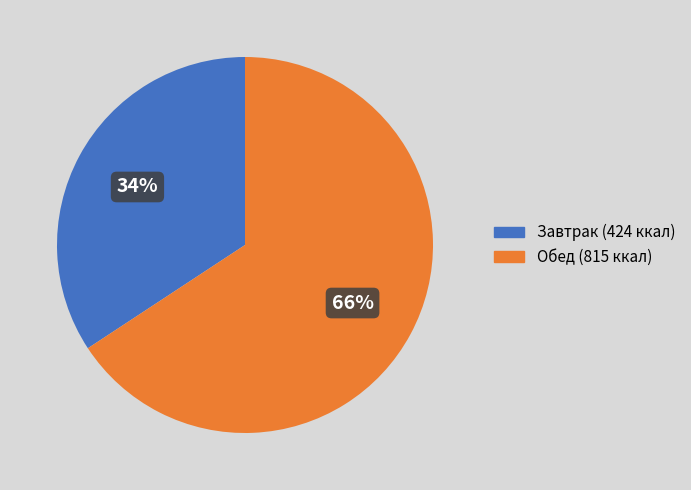

Does any single category account for the majority?

Yes